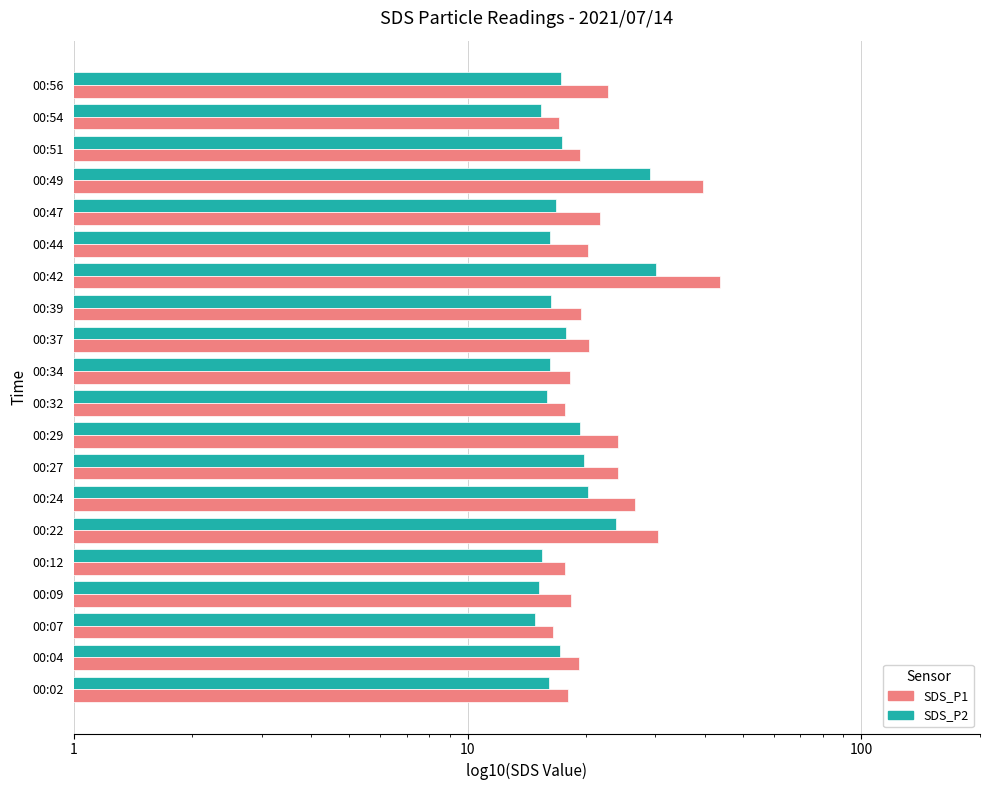

How many values in the SDS_P2 series exceed 17?

10